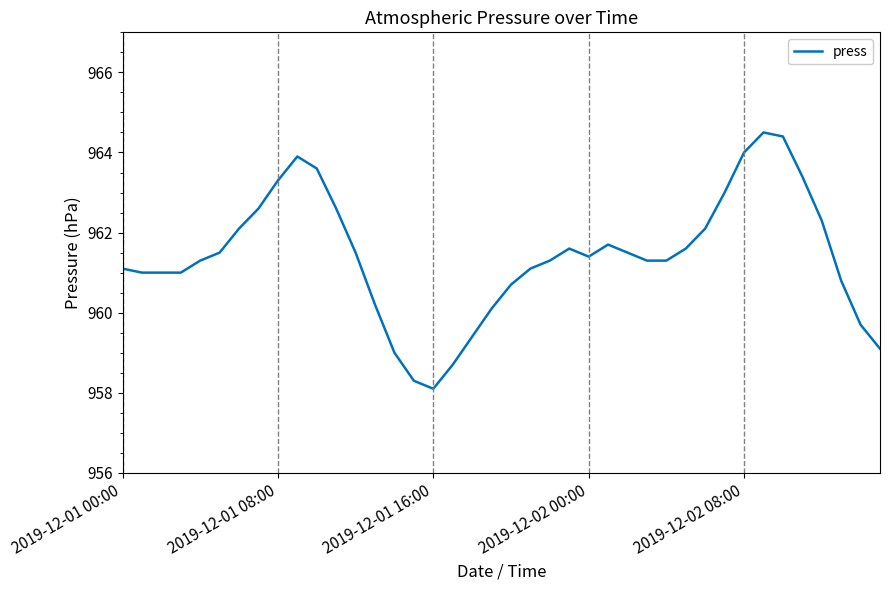

What is the minimum value shown in the chart?

958.1